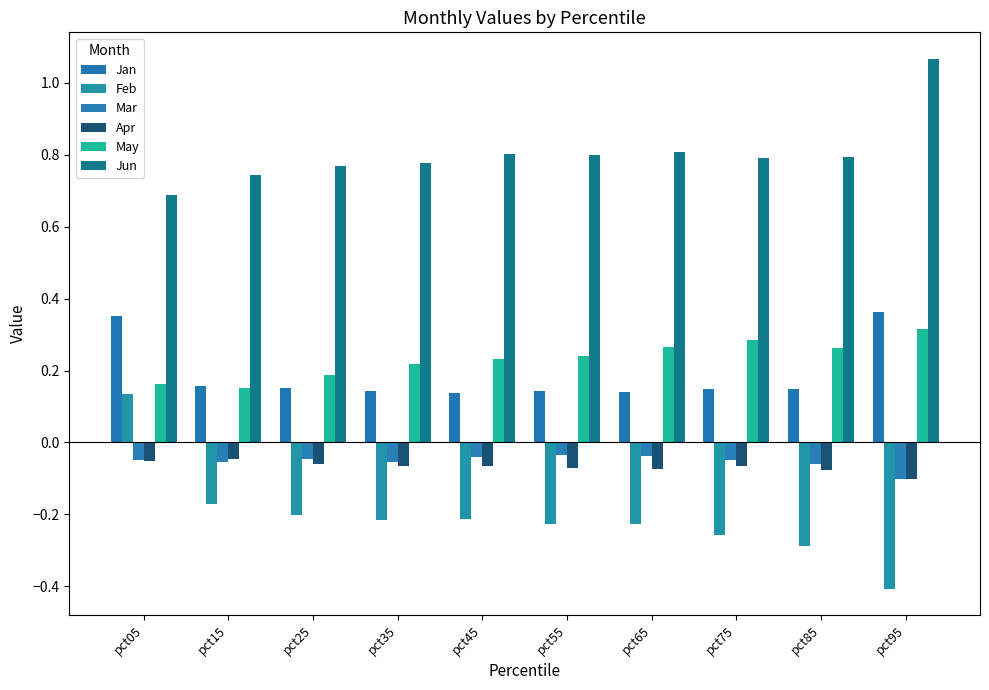

What is the spread (max minus min) of values at pct15?

0.9